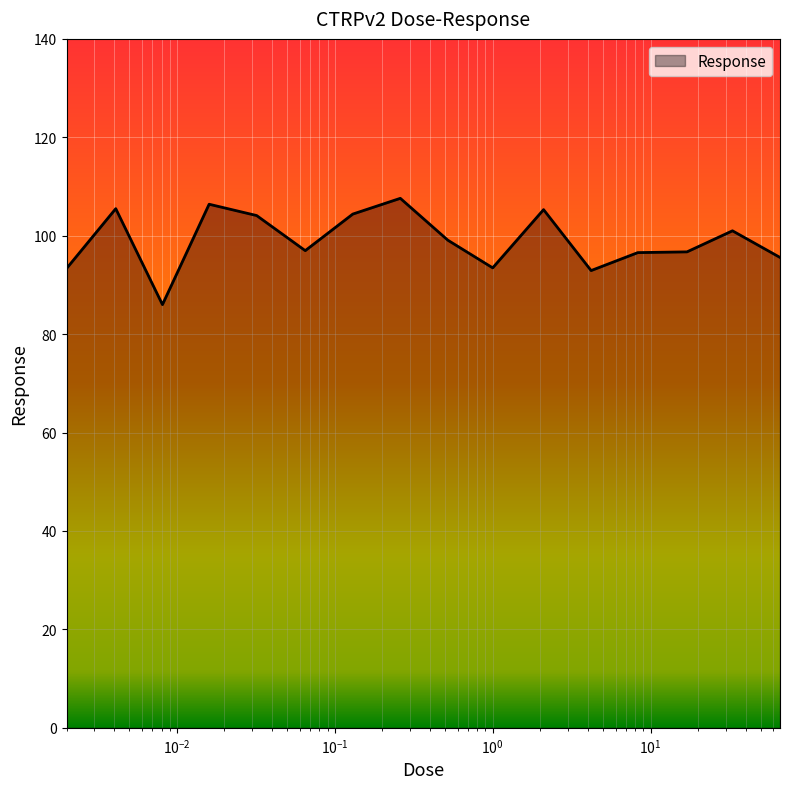

What is the minimum value shown in the chart?

86.0